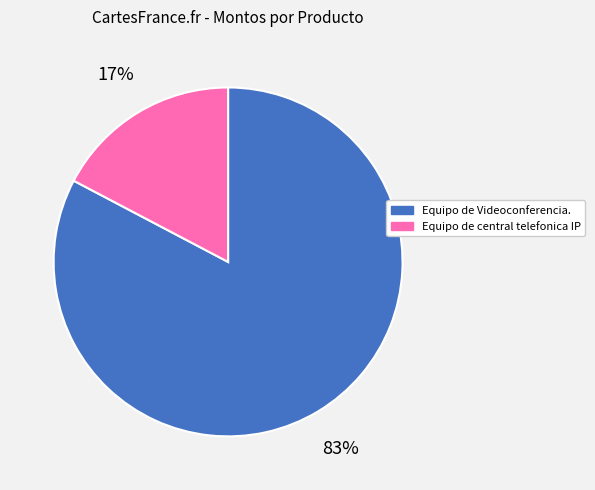

Count the number of slices in the pie.

2